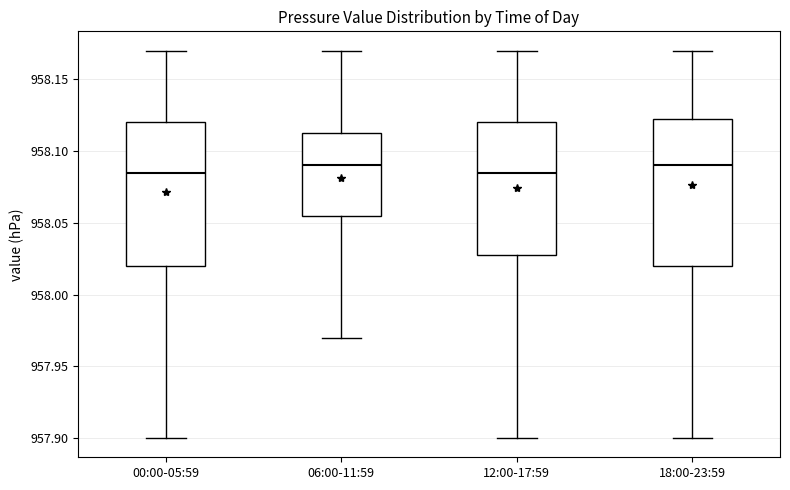

Where is the upper edge of the box for 00:00-05:59 on the y-axis? The values are not printed on the chart, so give them approximately, as read against the axis.

958.120